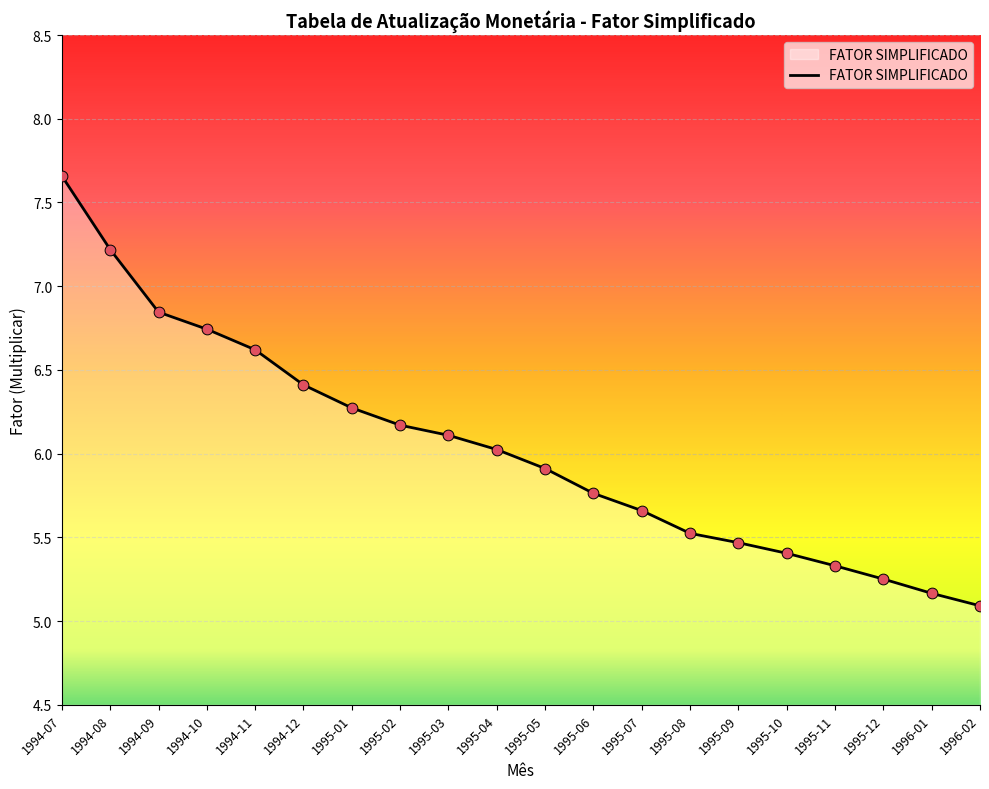

Which has a higher value, 1994-12 or 1995-06?

1994-12